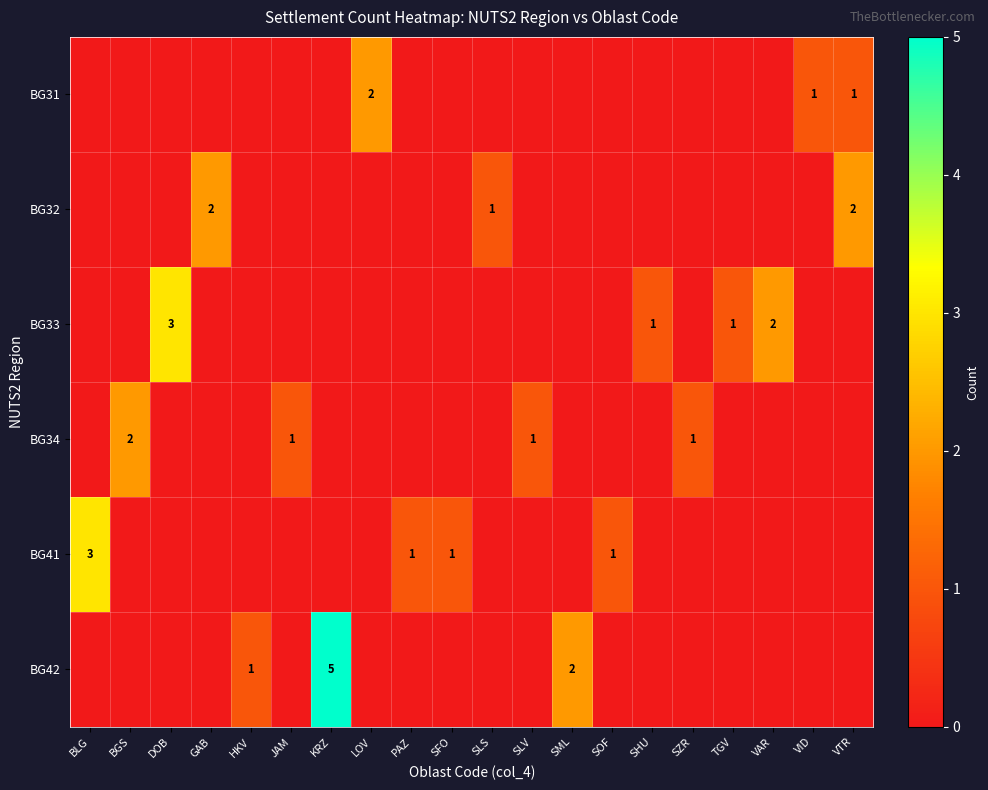

True or false: BG31 has a value of 1 at VID.

True